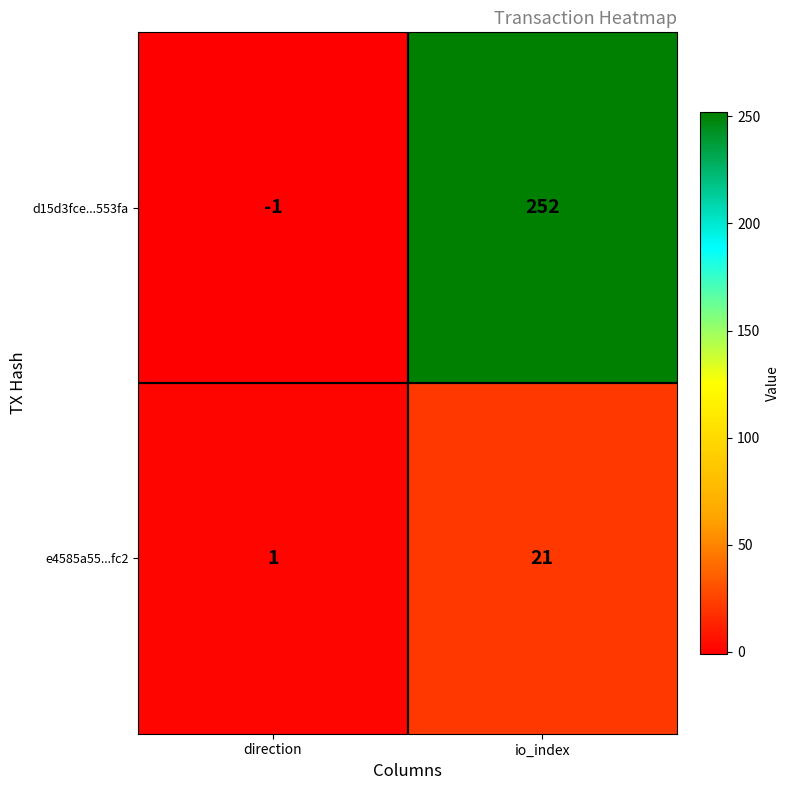

At which category is the sum across all series the highest?

io_index